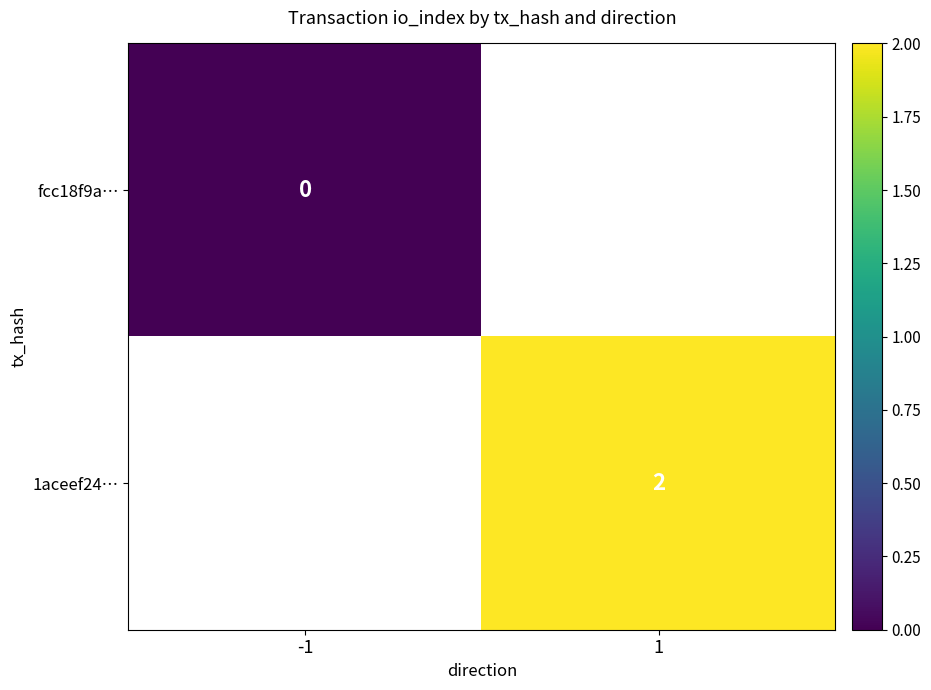

Is it true that 1aceef24… equals 1 at 1?

False